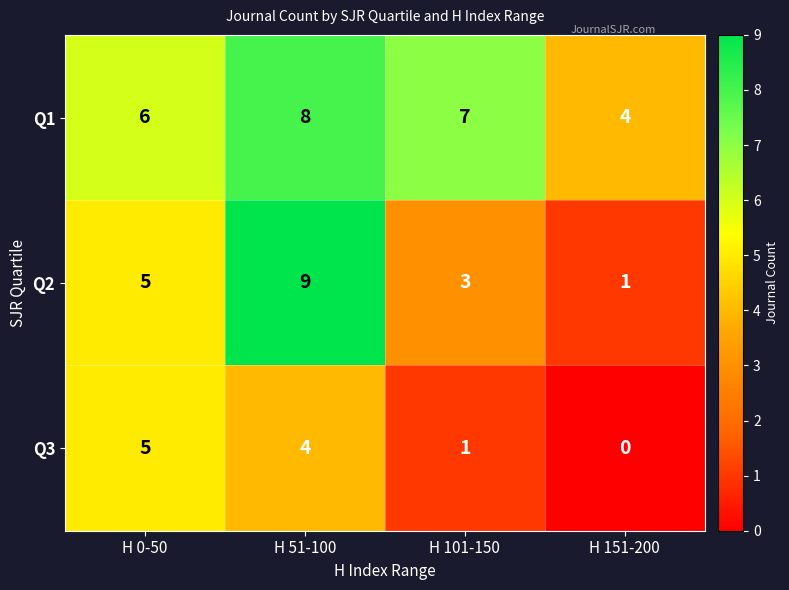

Reading left to right, what are all the values shown in this chart?

Q1: 6	8	7	4
Q2: 5	9	3	1
Q3: 5	4	1	0